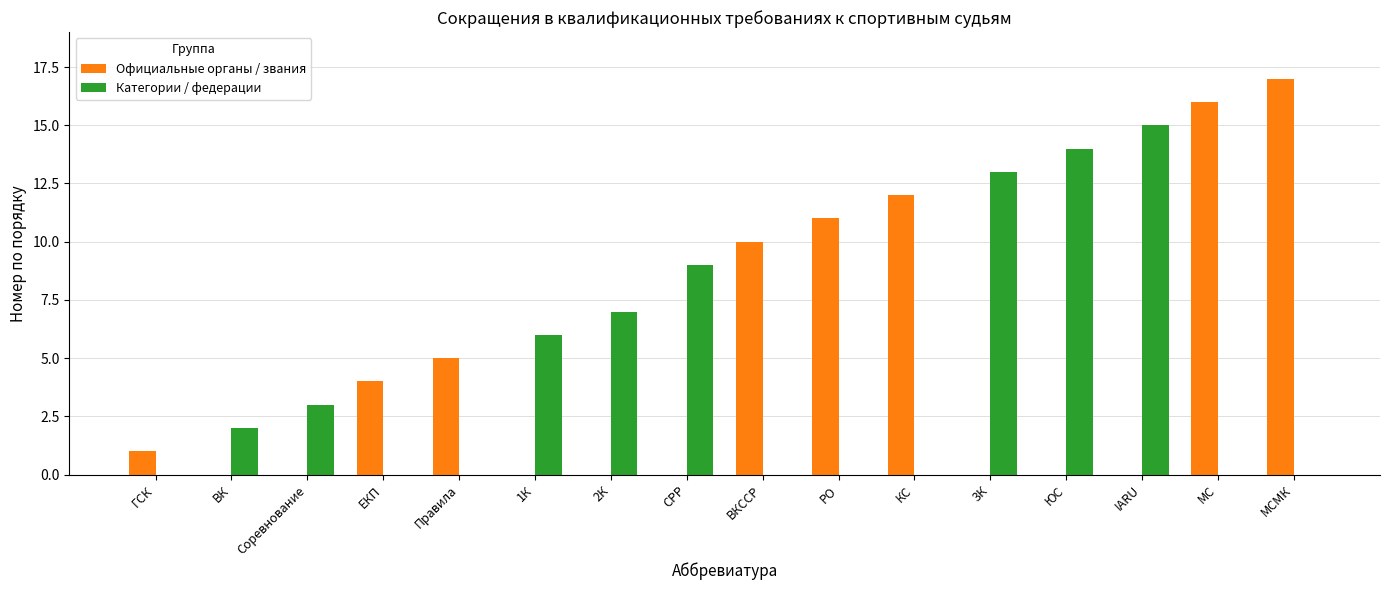

What is the total value across all series at IARU?

15